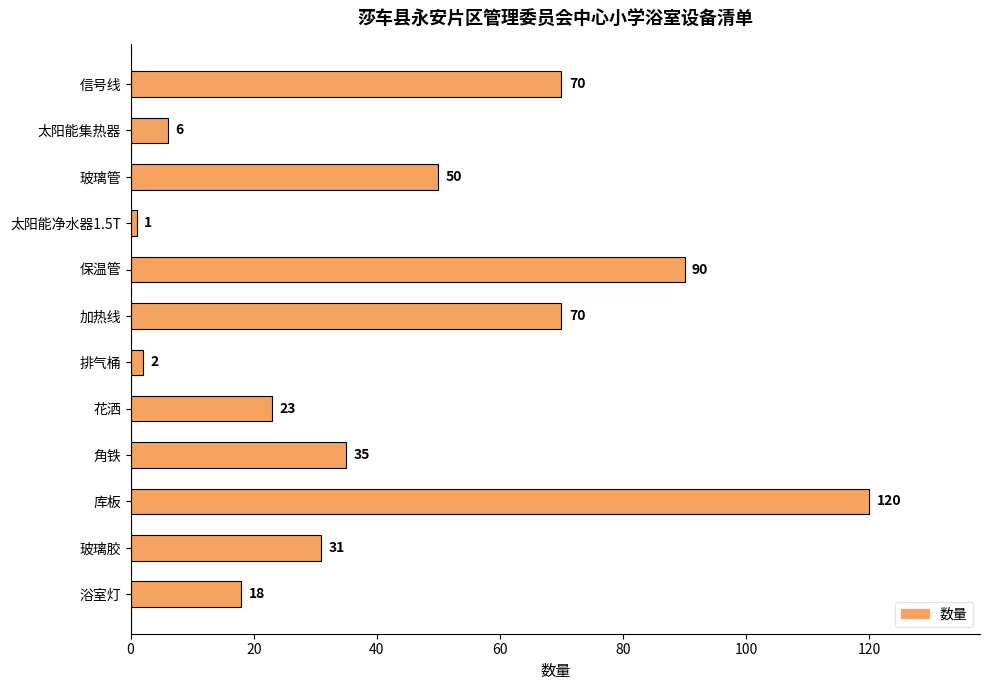

What is the label of the 5th bar from the top?

保温管